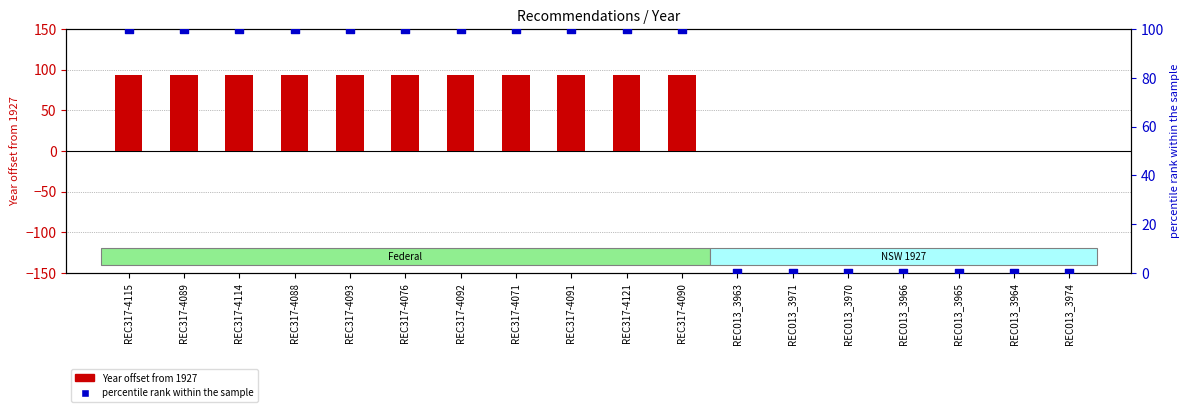

At which category is the sum across all series the highest?

REC317-4115